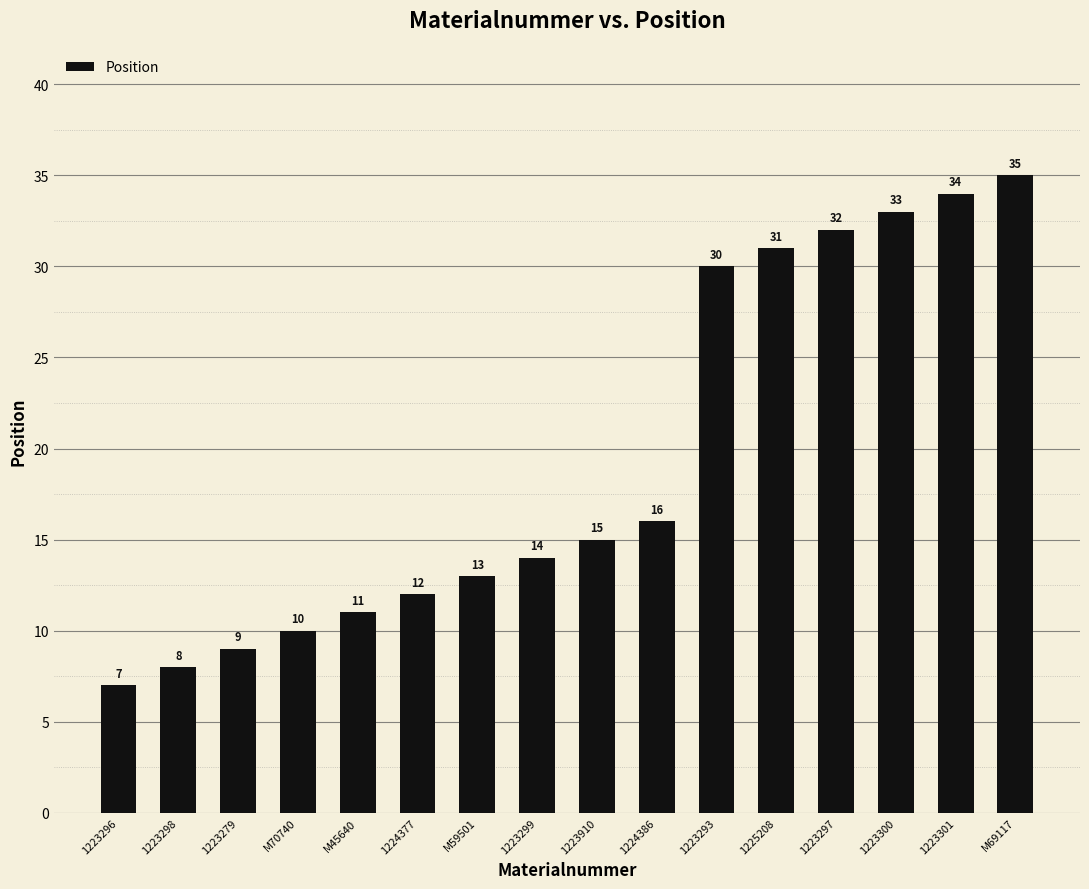

Where is the data nearest to the value 21?

1224386